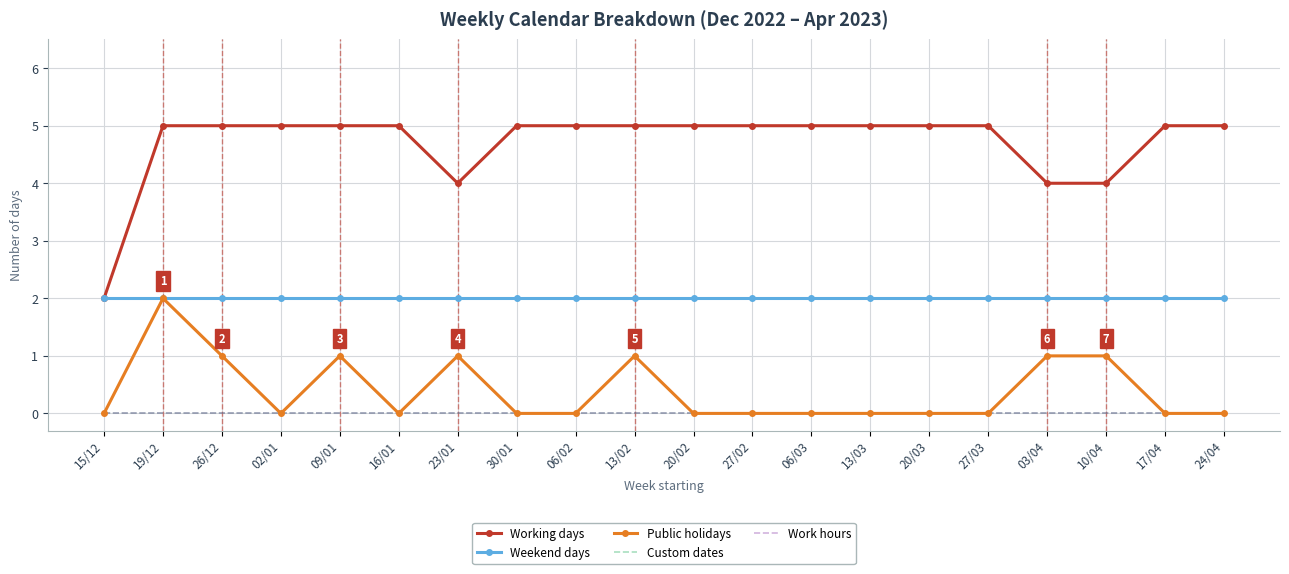

Reading left to right, what are all the values shown in this chart?

Working days: 15/12=2	19/12=5	26/12=5	02/01=5	09/01=5	16/01=5	23/01=4	30/01=5	06/02=5	13/02=5	20/02=5	27/02=5	06/03=5	13/03=5	20/03=5	27/03=5	03/04=4	10/04=4	17/04=5	24/04=5
Weekend days: 15/12=2	19/12=2	26/12=2	02/01=2	09/01=2	16/01=2	23/01=2	30/01=2	06/02=2	13/02=2	20/02=2	27/02=2	06/03=2	13/03=2	20/03=2	27/03=2	03/04=2	10/04=2	17/04=2	24/04=2
Public holidays: 15/12=0	19/12=2	26/12=1	02/01=0	09/01=1	16/01=0	23/01=1	30/01=0	06/02=0	13/02=1	20/02=0	27/02=0	06/03=0	13/03=0	20/03=0	27/03=0	03/04=1	10/04=1	17/04=0	24/04=0
Custom dates: 15/12=0	19/12=0	26/12=0	02/01=0	09/01=0	16/01=0	23/01=0	30/01=0	06/02=0	13/02=0	20/02=0	27/02=0	06/03=0	13/03=0	20/03=0	27/03=0	03/04=0	10/04=0	17/04=0	24/04=0
Work hours: 15/12=0	19/12=0	26/12=0	02/01=0	09/01=0	16/01=0	23/01=0	30/01=0	06/02=0	13/02=0	20/02=0	27/02=0	06/03=0	13/03=0	20/03=0	27/03=0	03/04=0	10/04=0	17/04=0	24/04=0